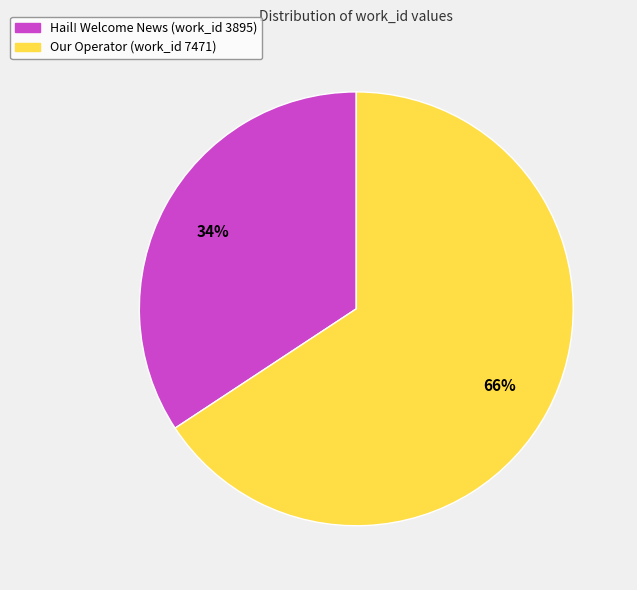

To the nearest percent, what portion does Hail! Welcome News (work_id 3895) represent?

34%